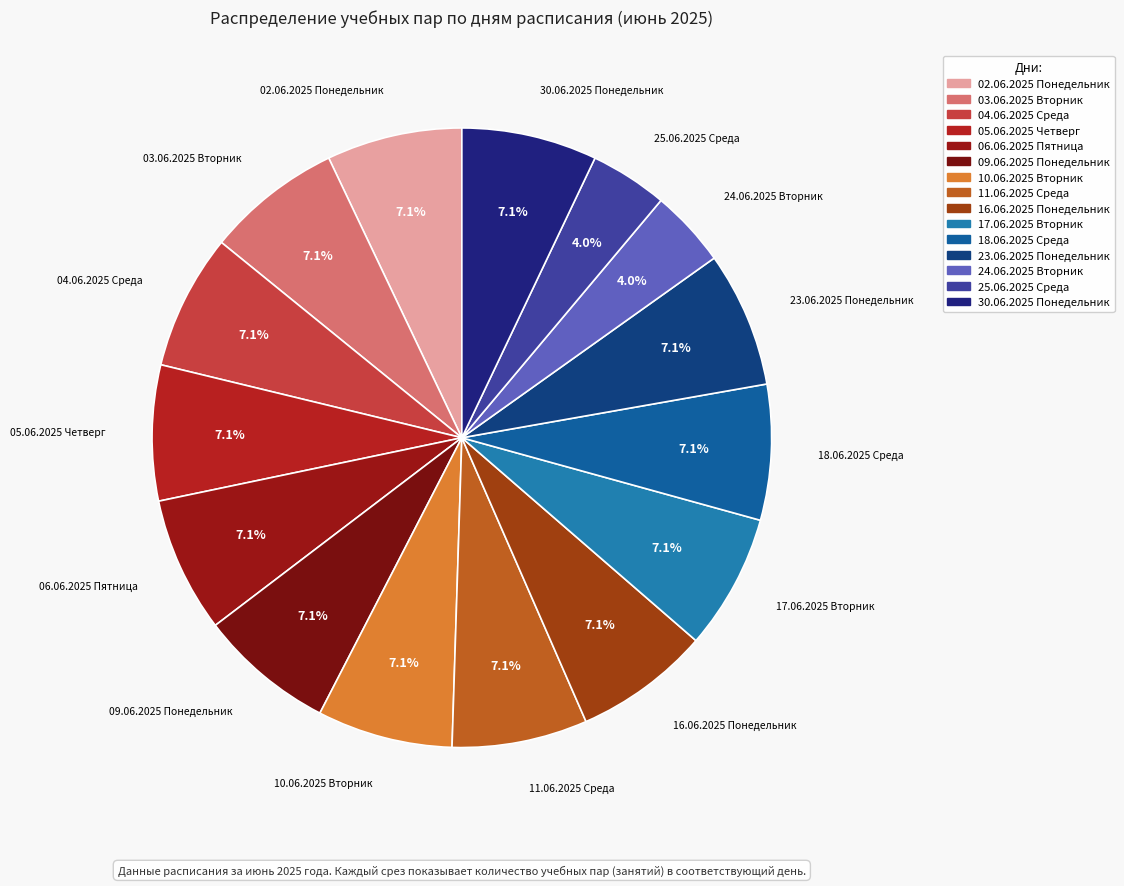

To the nearest percent, what portion does 25.06.2025 Среда represent?

4%